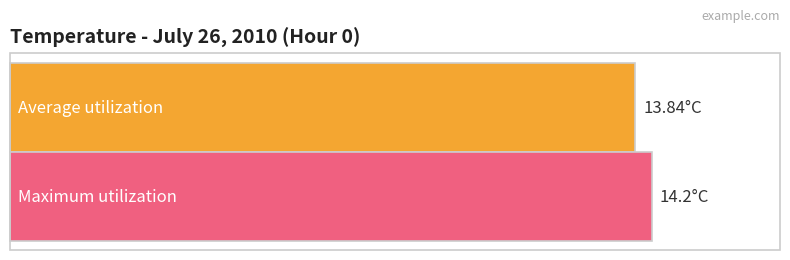

Rank the series at 13 from highest to lowest value.

Maximum utilization, Average utilization